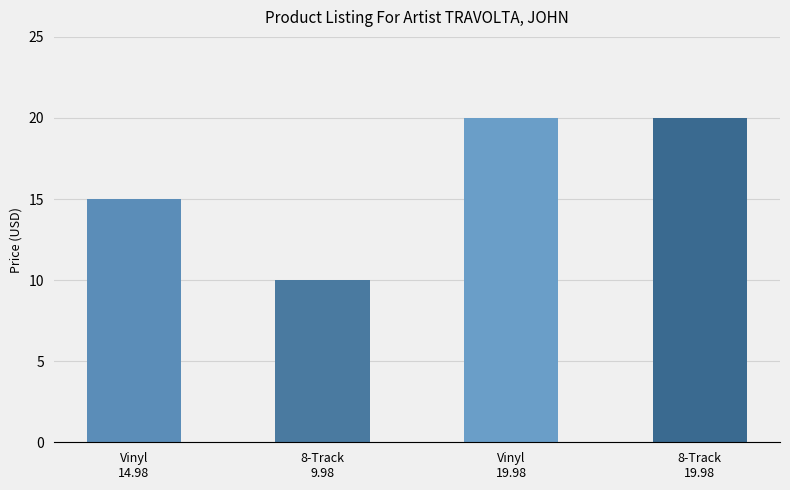

The chart shows a value of 20.0 at 8-Track
19.98. True or false?

True